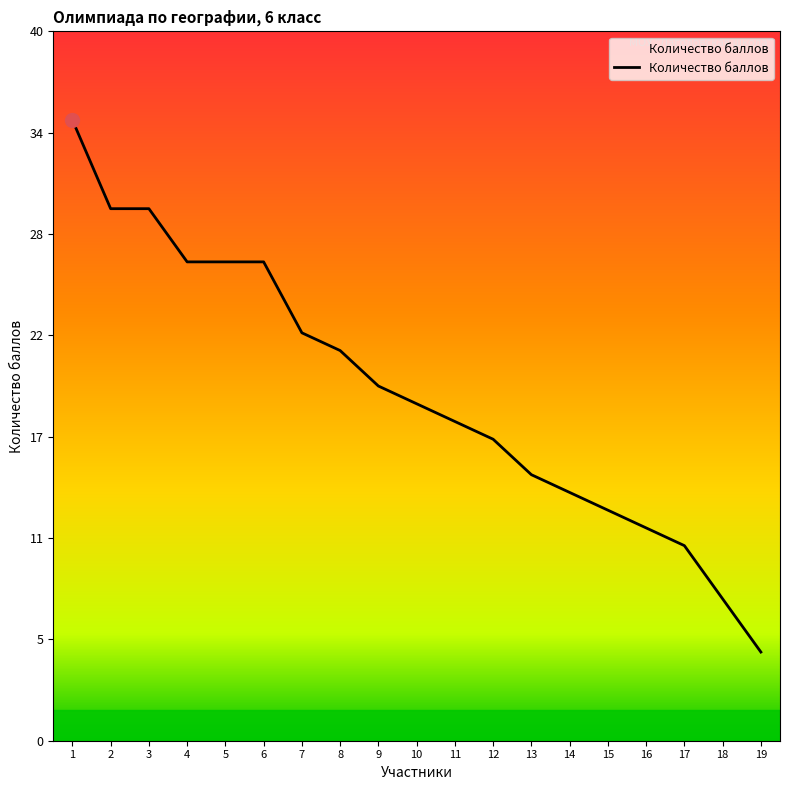

Is this an area chart (filled region under the line)?

No